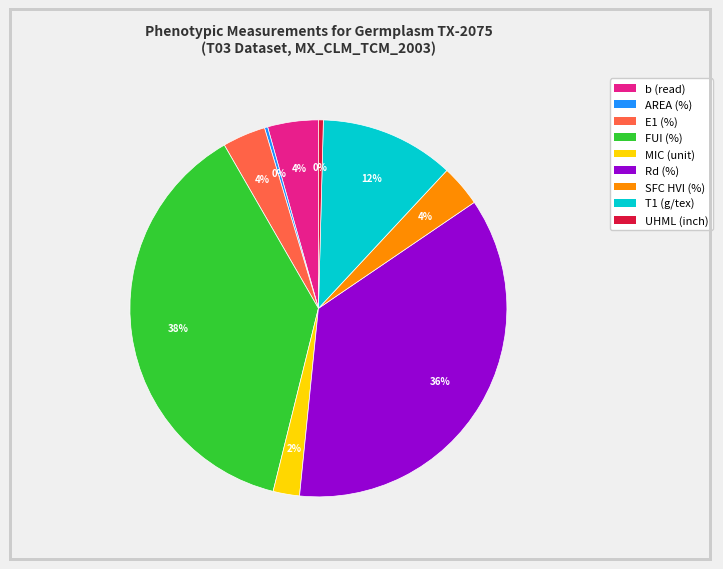

Combined, do T1 (g/tex) and b (read) account for over 50%?

No